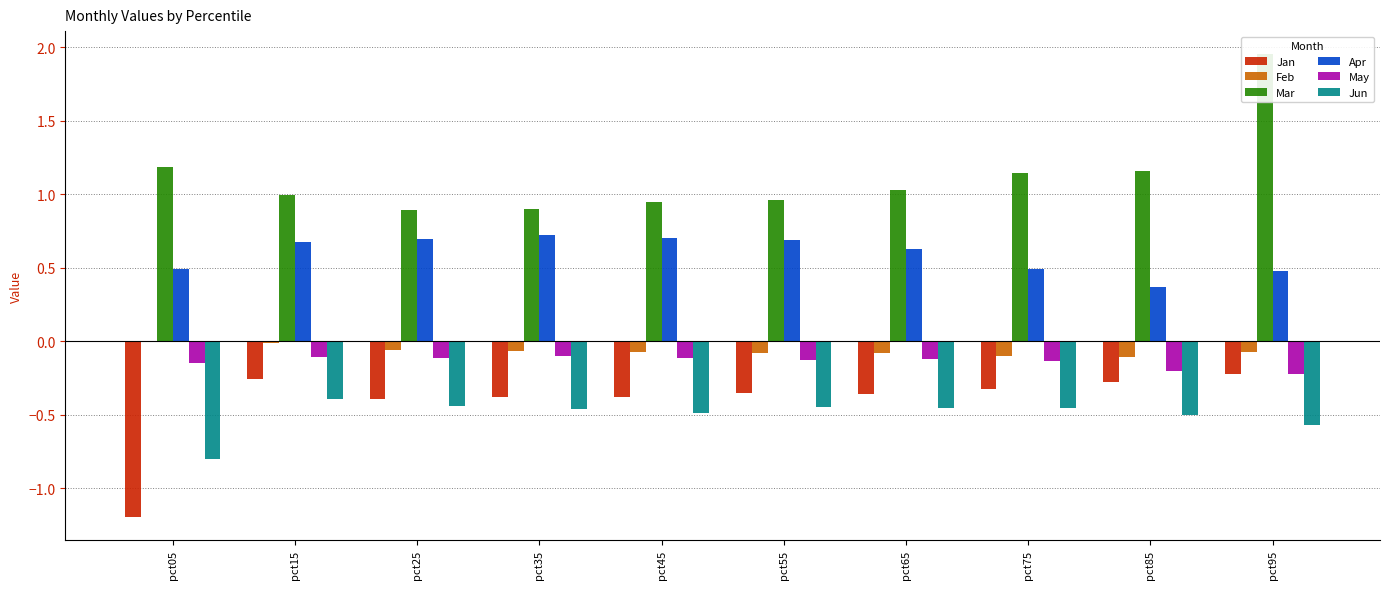

Where is Mar nearest to the value 1?

pct15